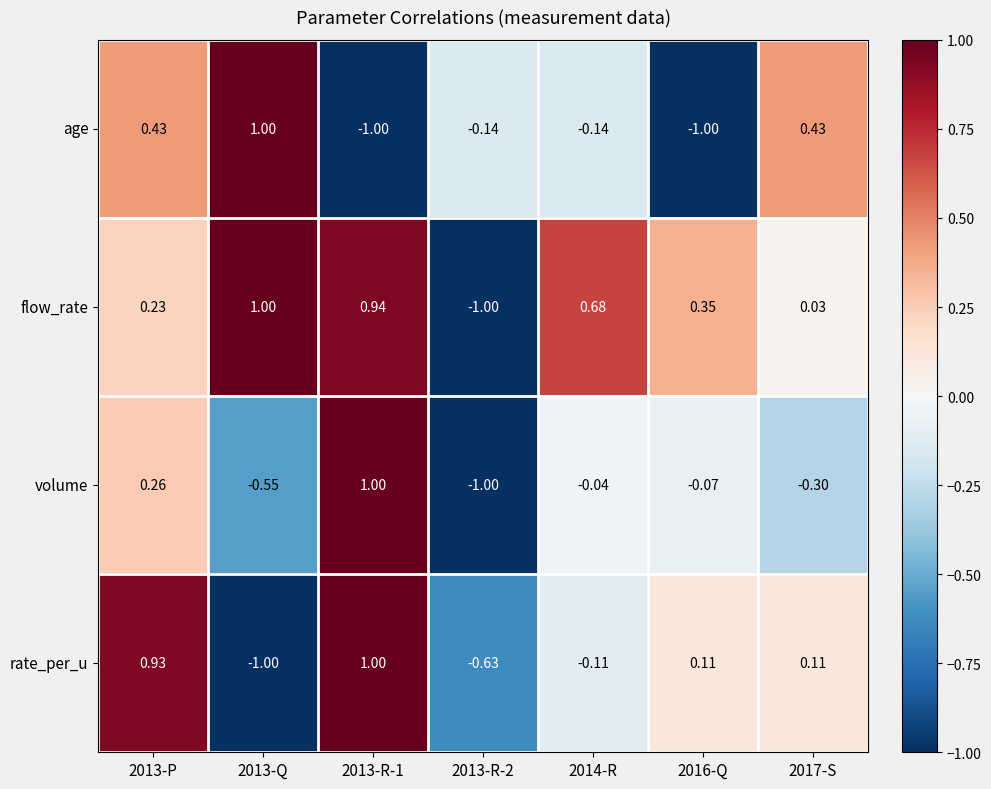

Which series changed the most between 2013-Q and 2014-R?

age